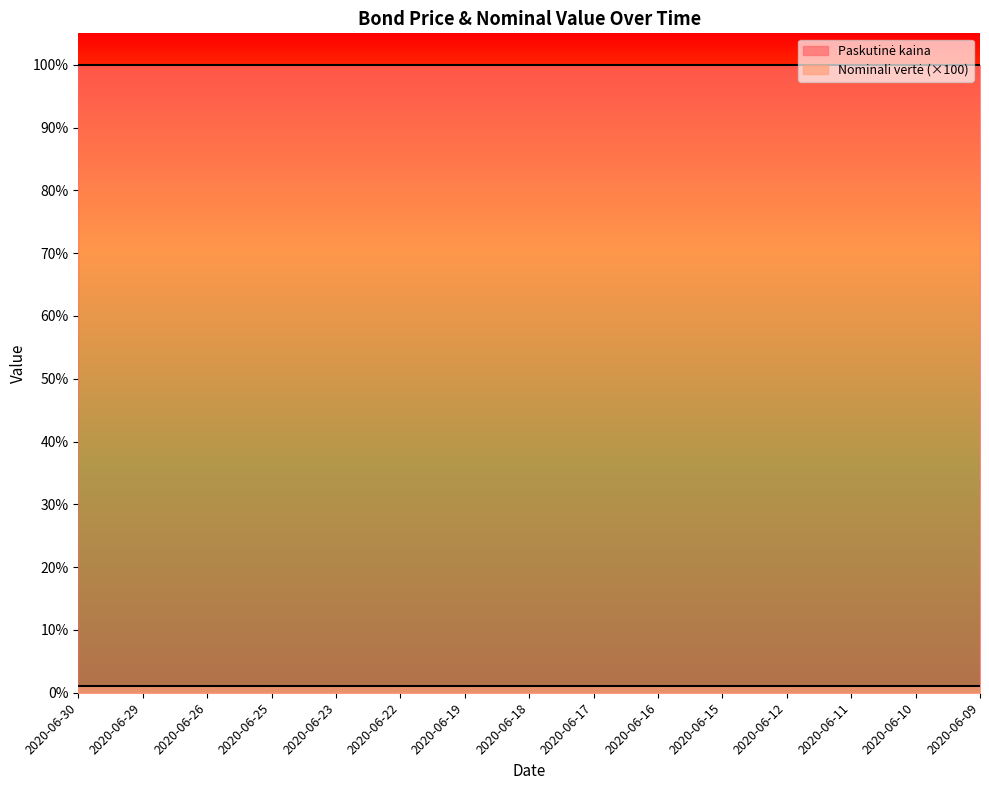

What is the sum of all Nominali vertė values?

0.1